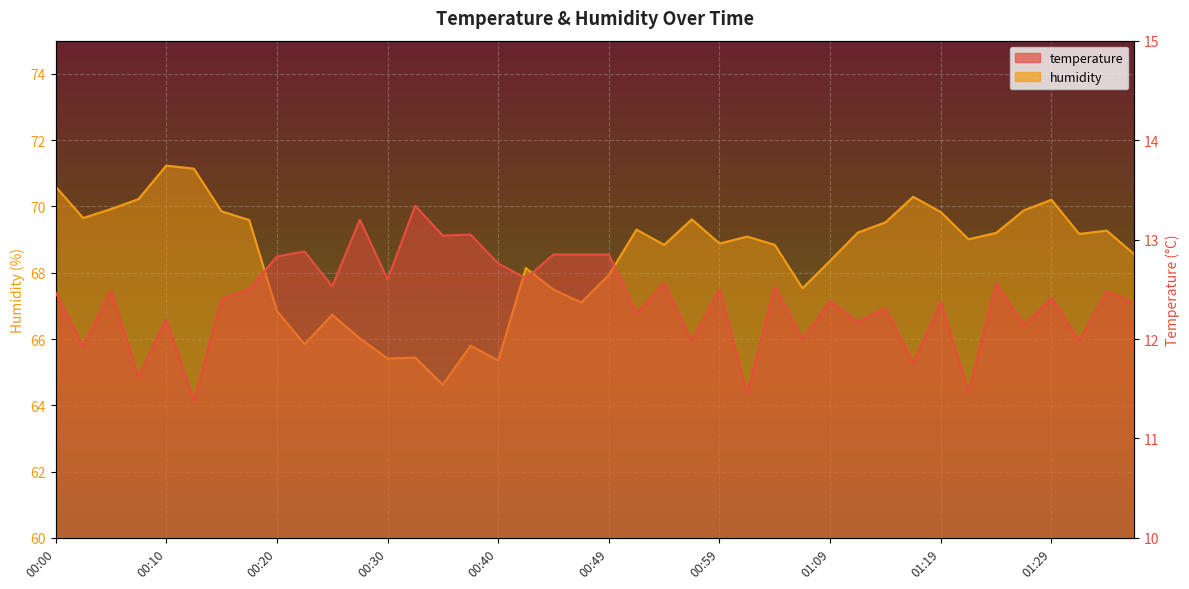

Which category has the highest value in the humidity series?

00:10